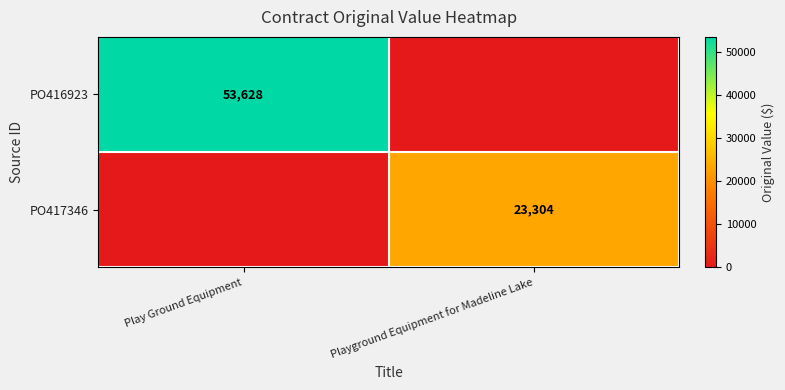

True or false: PO417346 has a value of 31940 at Playground Equipment for Madeline Lake.

False